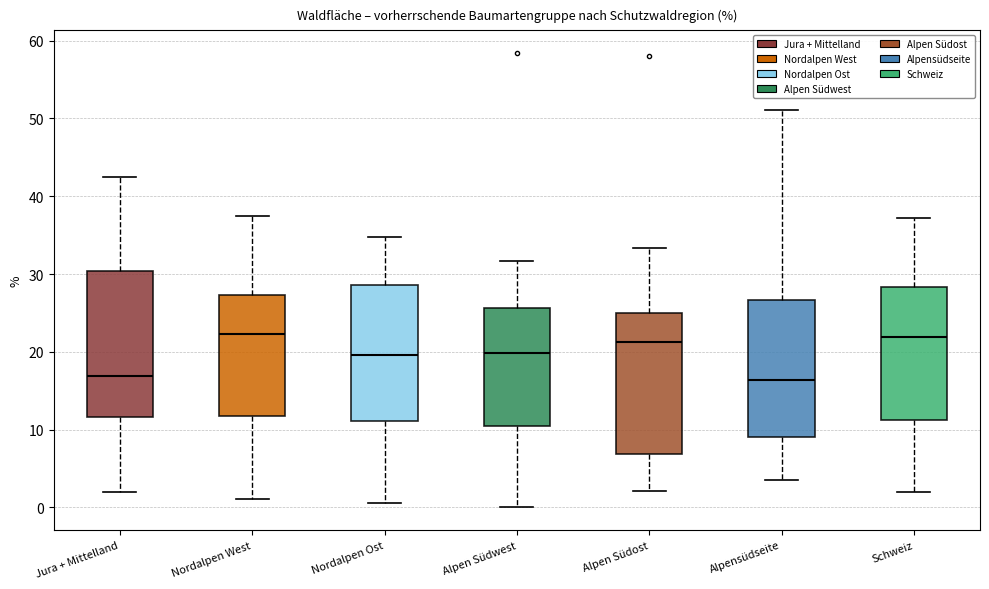

Where does the median line of the box for Jura + Mittelland sit on the y-axis? The values are not printed on the chart, so give them approximately, as read against the axis.

17